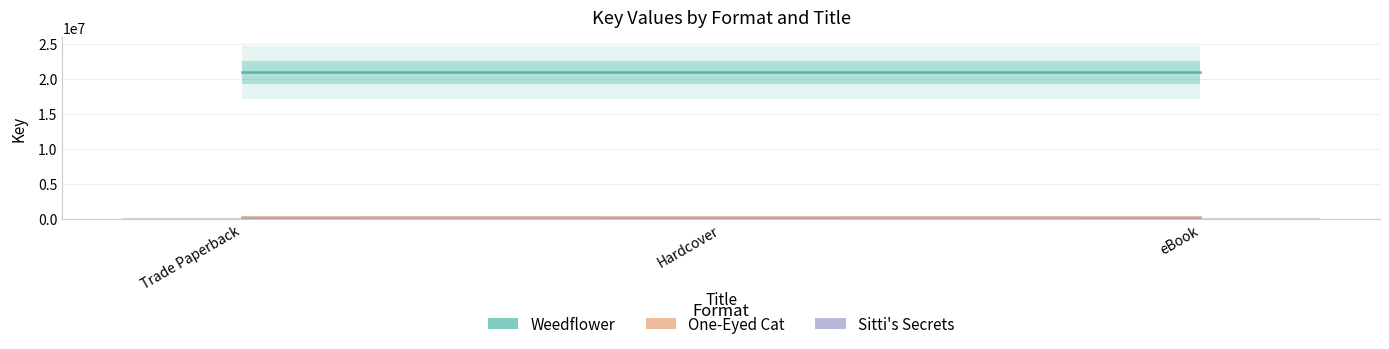

At which category does the chart reach its peak across all series?

Trade Paperback